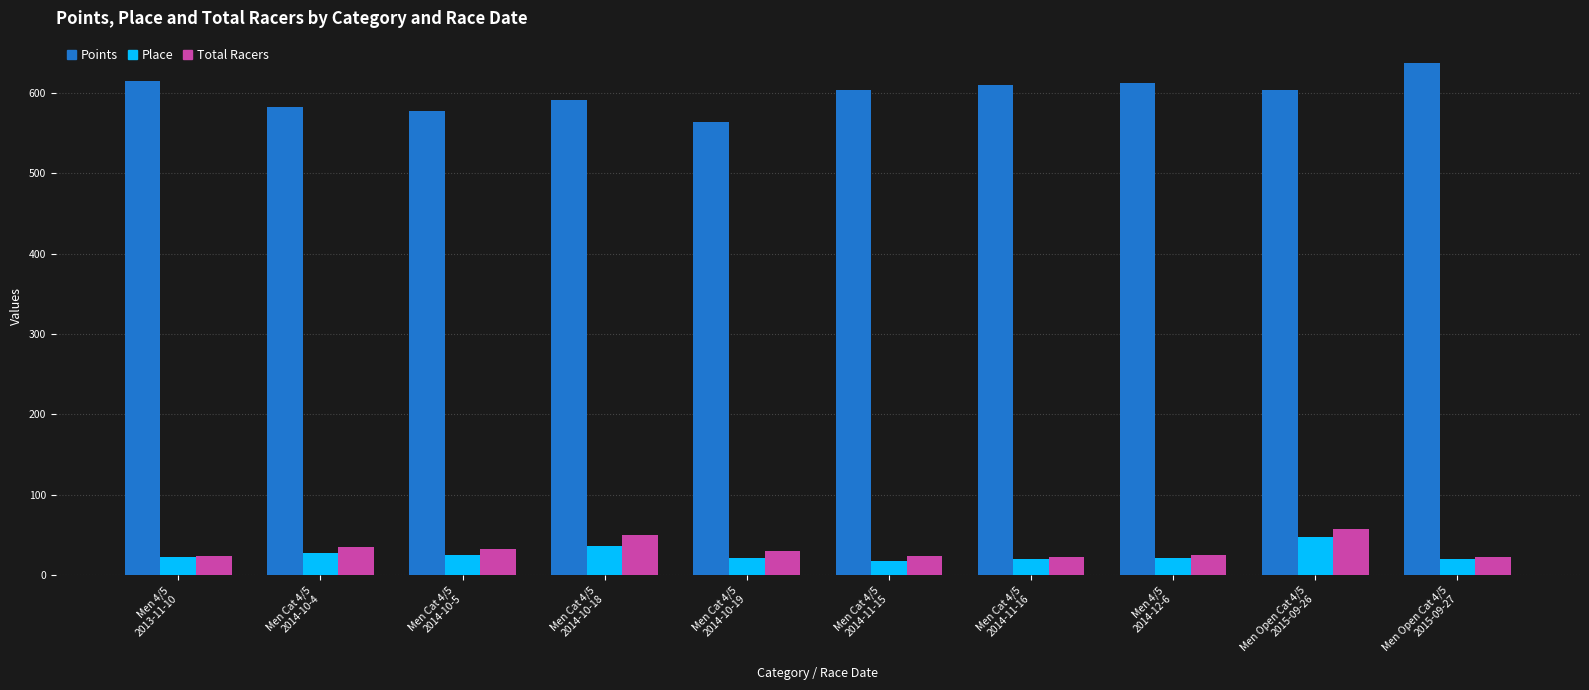

The Points series shows 157.1 at Men Cat 4/5
2014-11-16. True or false?

False